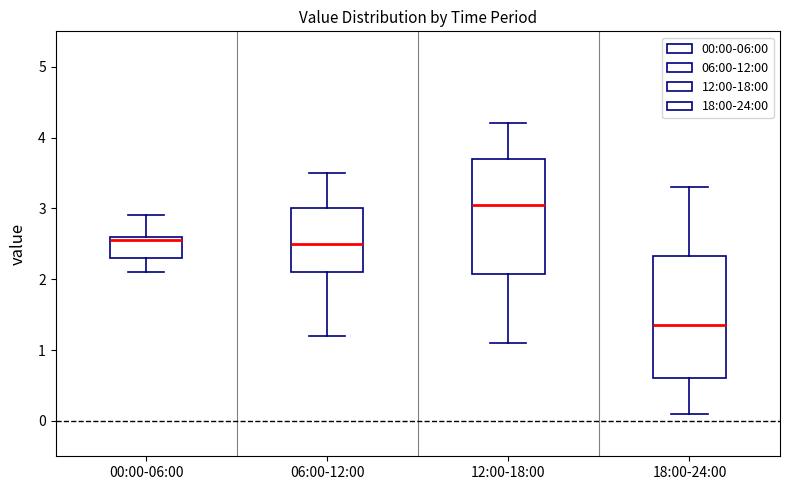

Reading left to right, read every box against the y-axis: the position of its median line, the range the box covers, and the ends of its whiskers. The values are not printed on the chart, so give them approximately, as read against the axis.

00:00-06:00: median 2.6 (just below the box's upper edge), box 2.3 to 2.6, whiskers 2.1 to 2.9
06:00-12:00: median 2.5, box 2.1 to 3.0, whiskers 1.2 to 3.5
12:00-18:00: median 3.1, box 2.1 to 3.7, whiskers 1.1 to 4.2
18:00-24:00: median 1.4, box 0.6 to 2.3, whiskers 0.1 to 3.3